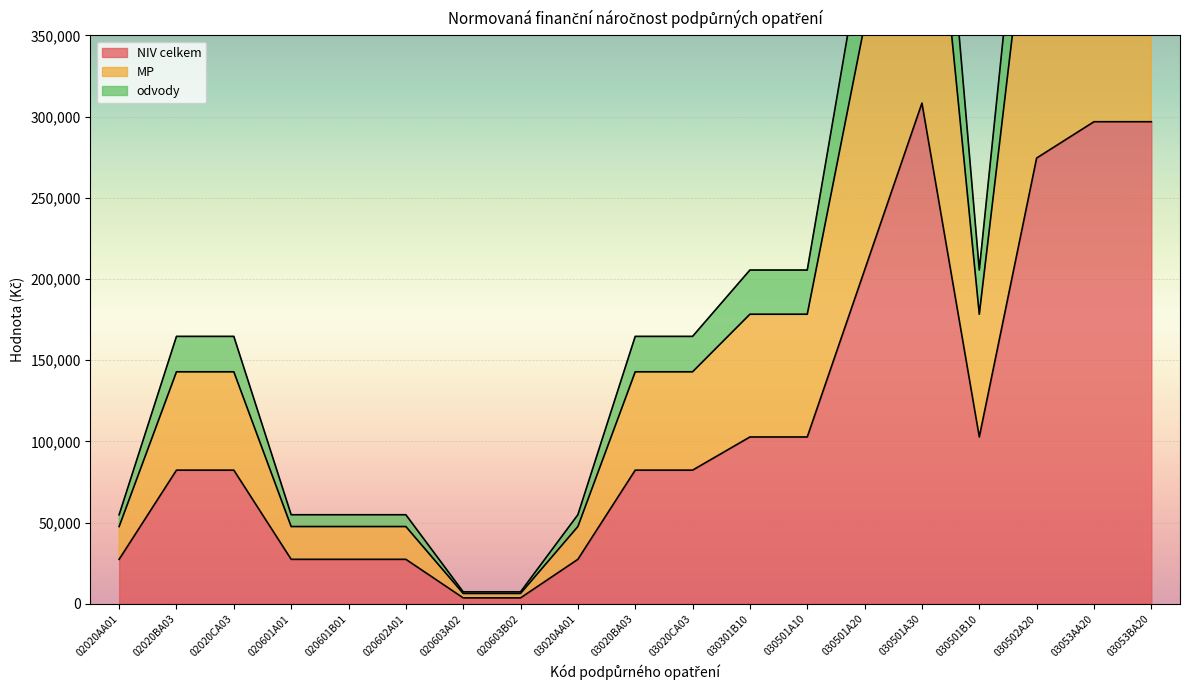

Reading right to left, transcribe all the data shown in this chart.

NIV celkem: 03053BA20=296865	03053AA20=296865	030502A20=274505	030501B10=102778	030501A30=308333	030501A20=205555	030501A10=102778	030301B10=102778	03020CA03=82352	03020BA03=82352	03020AA01=27451	020603B02=3711	020603A02=3711	020602A01=27451	020601B01=27451	020601A01=27451	02020CA03=82352	02020BA03=82352	02020AA01=27451
MP: 03053BA20=515148	03053AA20=515148	030502A20=476347	030501B10=178350	030501A30=535048	030501A20=356698	030501A10=178350	030301B10=178350	03020CA03=142905	03020BA03=142905	03020AA01=47636	020603B02=6440	020603A02=6440	020602A01=47636	020601B01=47636	020601A01=47636	02020CA03=142905	02020BA03=142905	02020AA01=47636
odvody: 03053BA20=593730	03053AA20=593730	030502A20=549010	030501B10=205556	030501A30=616666	030501A20=411110	030501A10=205556	030301B10=205556	03020CA03=164704	03020BA03=164704	03020AA01=54902	020603B02=7422	020603A02=7422	020602A01=54902	020601B01=54902	020601A01=54902	02020CA03=164704	02020BA03=164704	02020AA01=54902